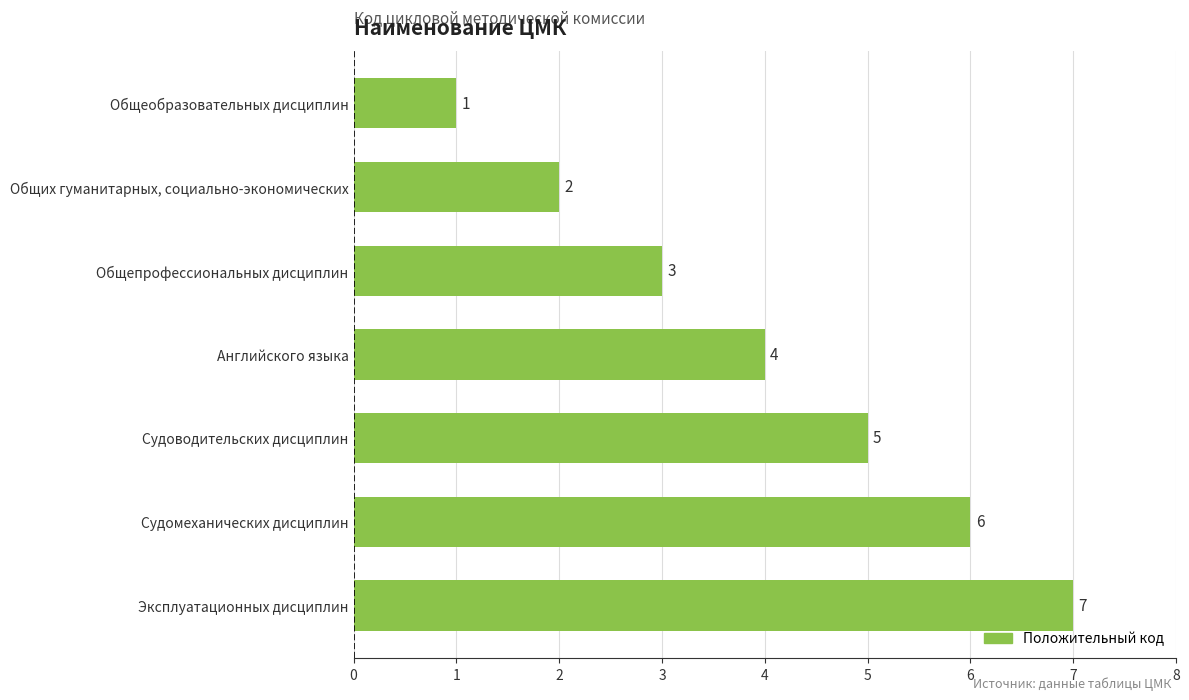

Which label corresponds to the largest value in the chart?

Эксплуатационных дисциплин